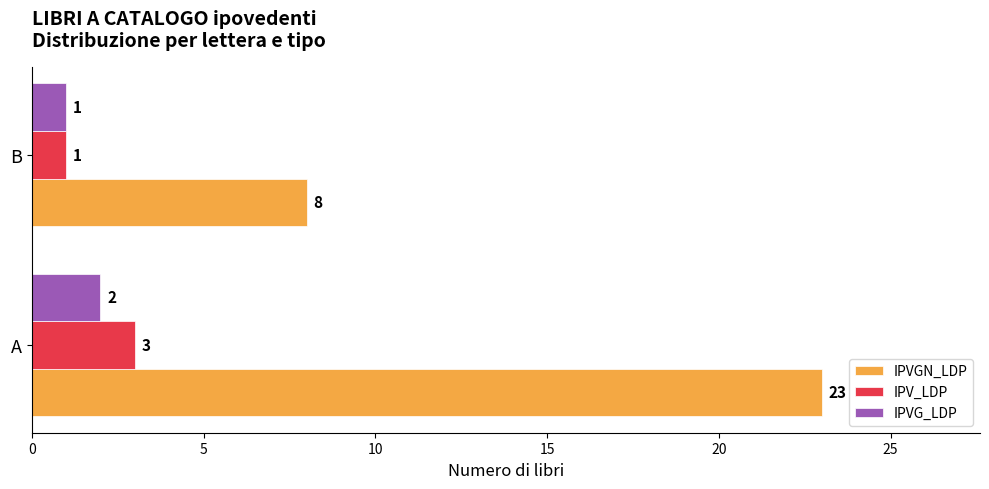

What is the sum of all IPVG_LDP values?

3